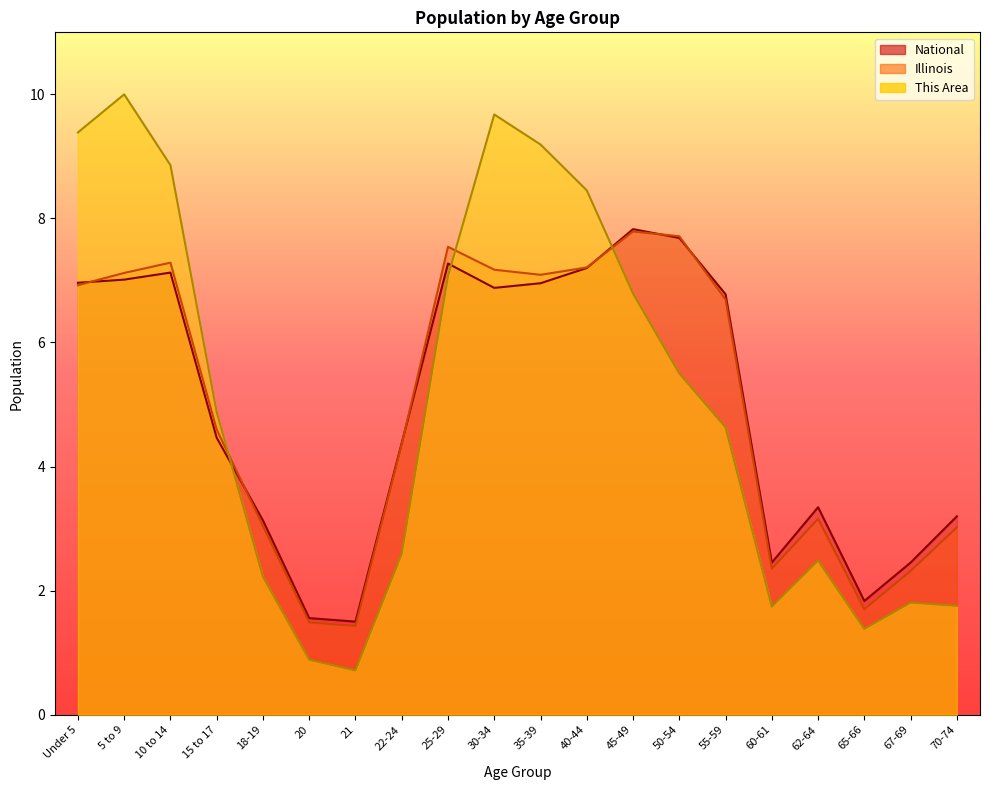

Rank the categories by National value from highest to lowest.

45-49, 50-54, 25-29, 40-44, 10 to 14, 5 to 9, Under 5, 35-39, 30-34, 55-59, 15 to 17, 22-24, 62-64, 70-74, 18-19, 67-69, 60-61, 65-66, 20, 21